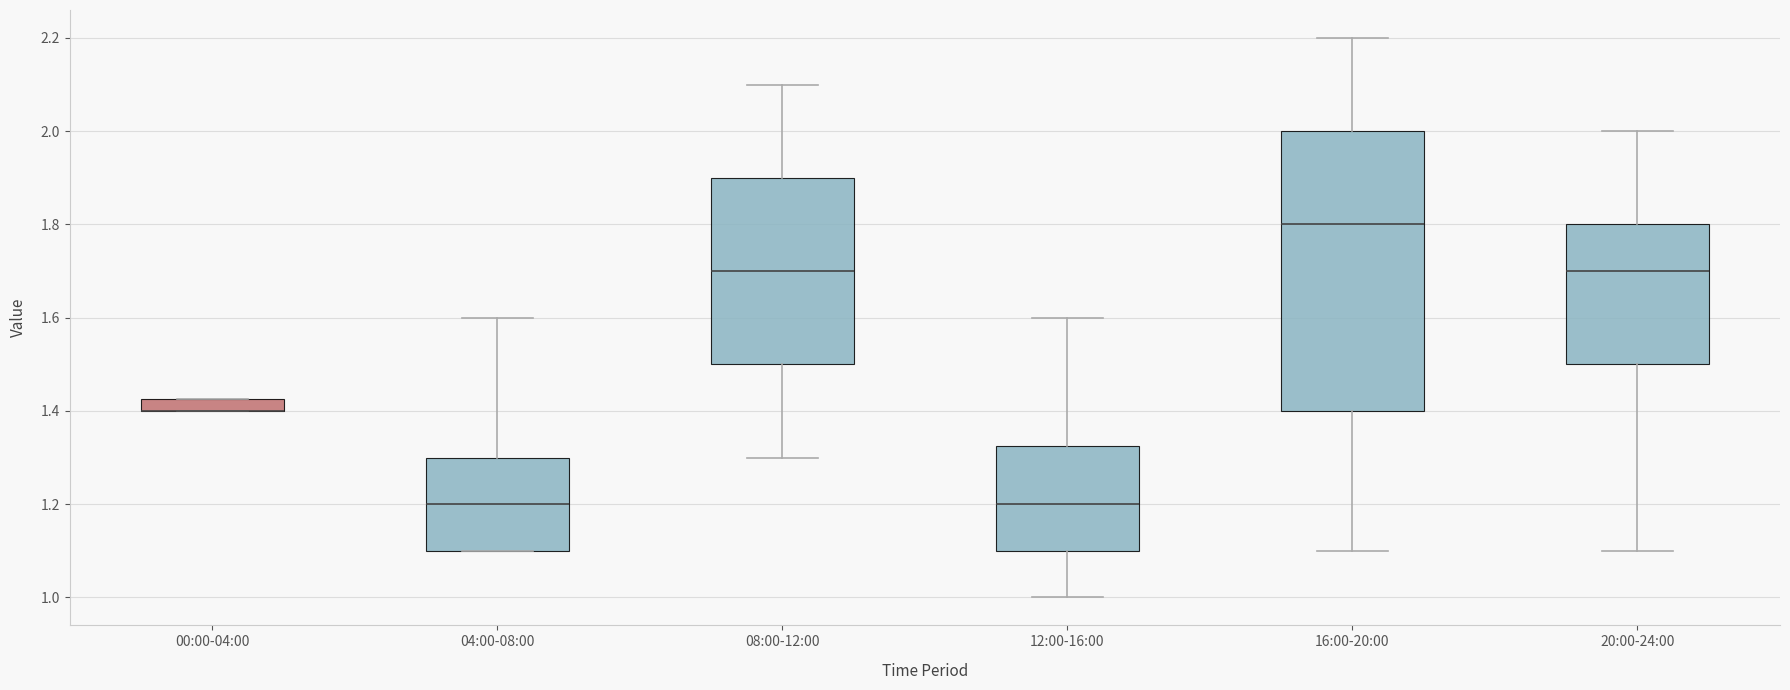

Which box is the tallest, from its lower edge to its upper edge?

16:00-20:00